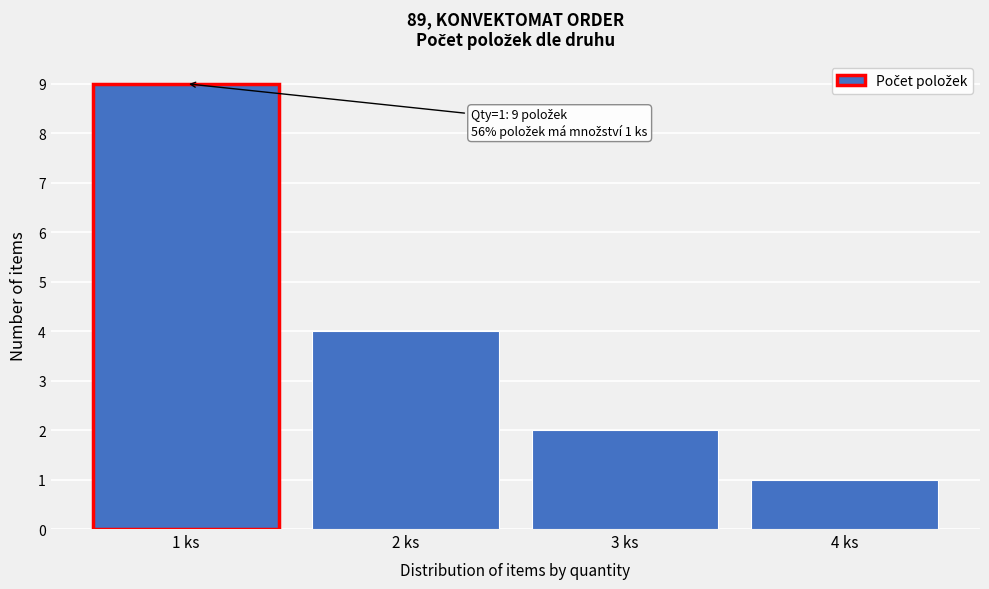

Reading right to left, transcribe all the data shown in this chart.

4 ks=1	3 ks=2	2 ks=4	1 ks=9